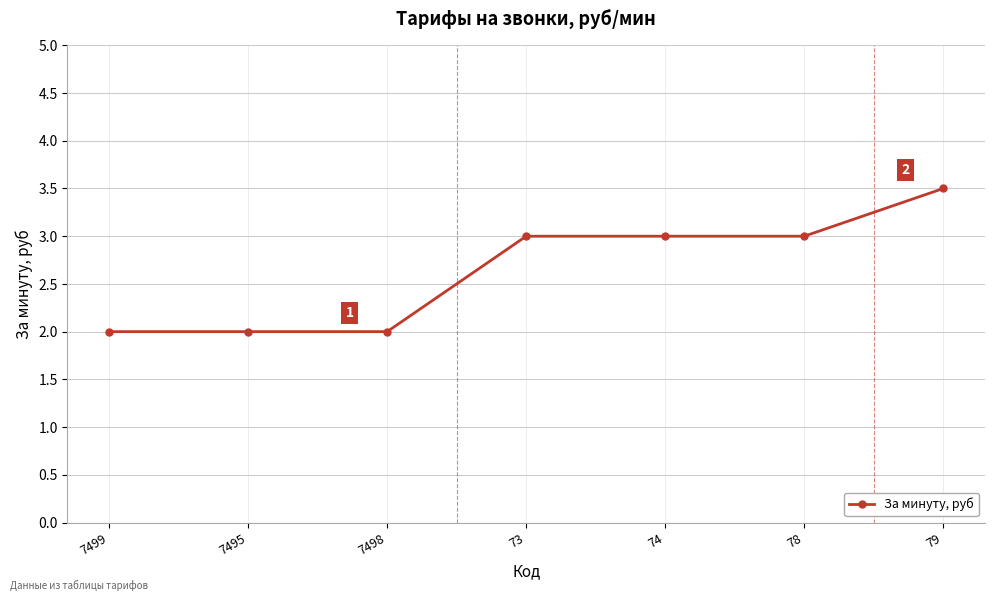

How many data points are less than 3?

3